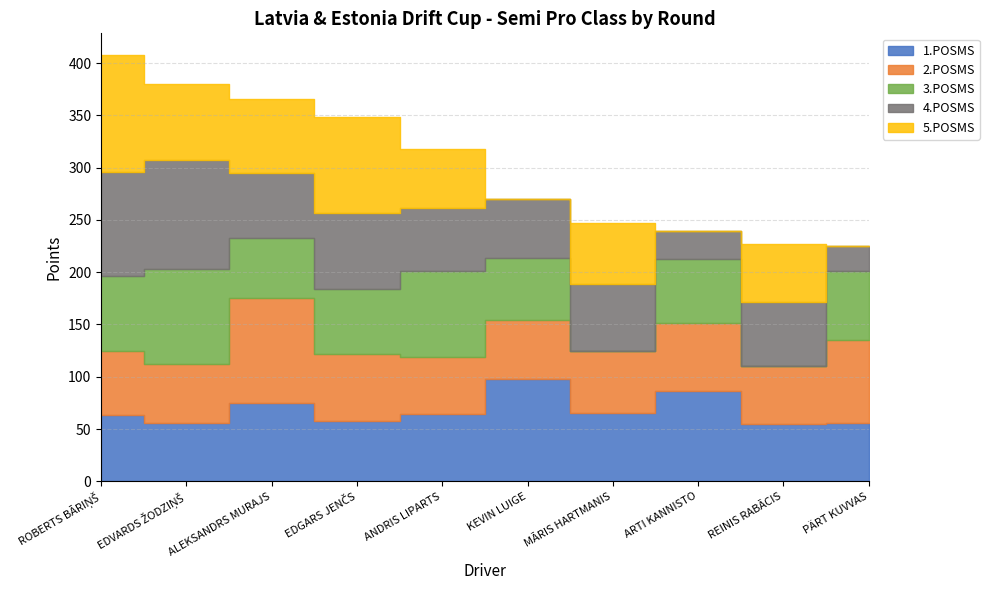

What position from the left is EDVARDS ŽODZIŅŠ?

2